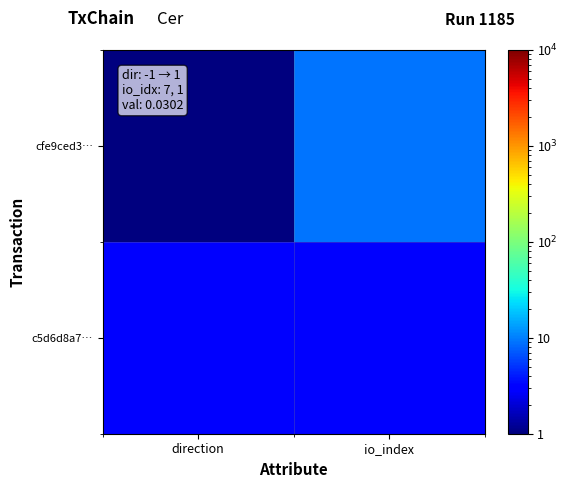

What is the smallest value displayed?

1